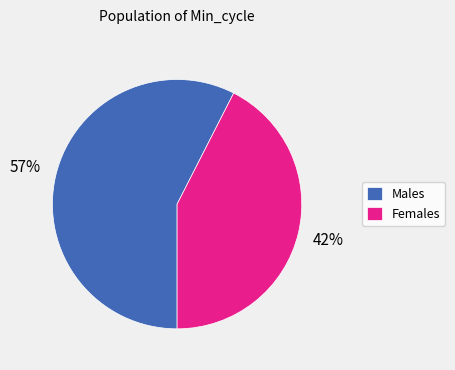

Is Females the majority of the pie?

No